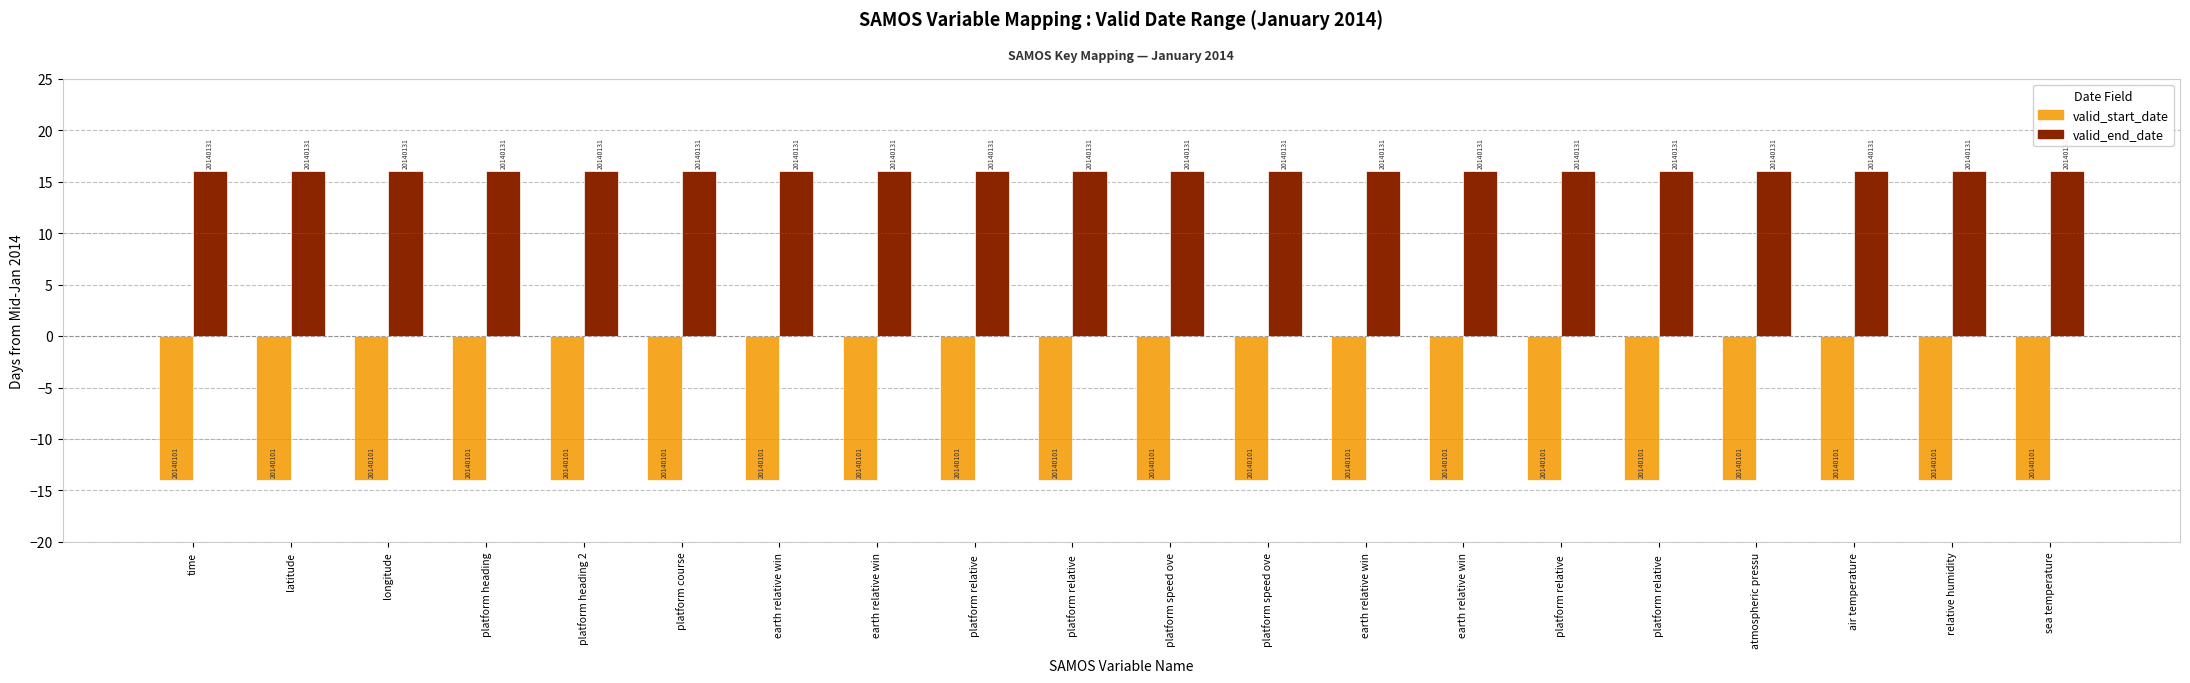

Reading right to left, what are all the values shown in this chart?

valid_start_date: -14	-14	-14	-14	-14	-14	-14	-14	-14	-14	-14	-14	-14	-14	-14	-14	-14	-14	-14	-14
valid_end_date: 16	16	16	16	16	16	16	16	16	16	16	16	16	16	16	16	16	16	16	16